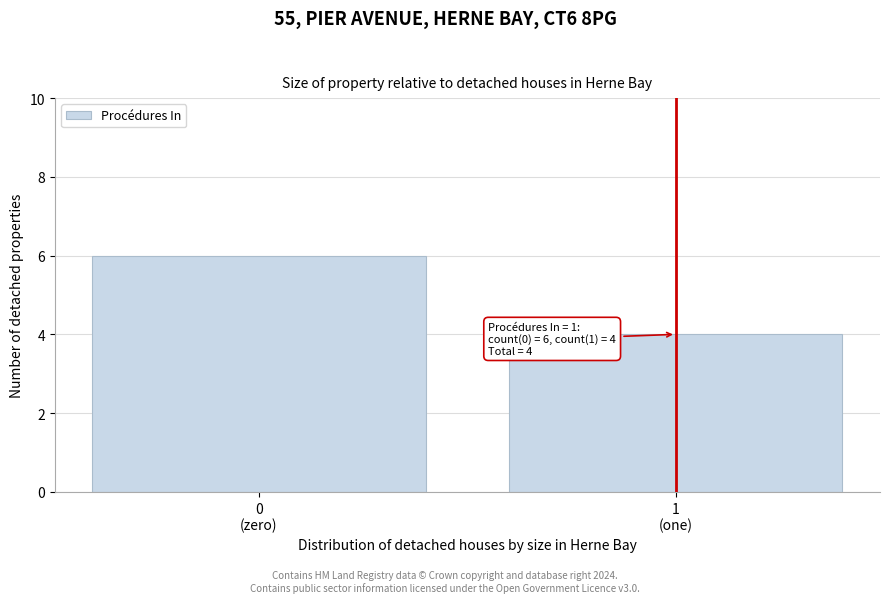

Reading left to right, transcribe all the data shown in this chart.

6	4